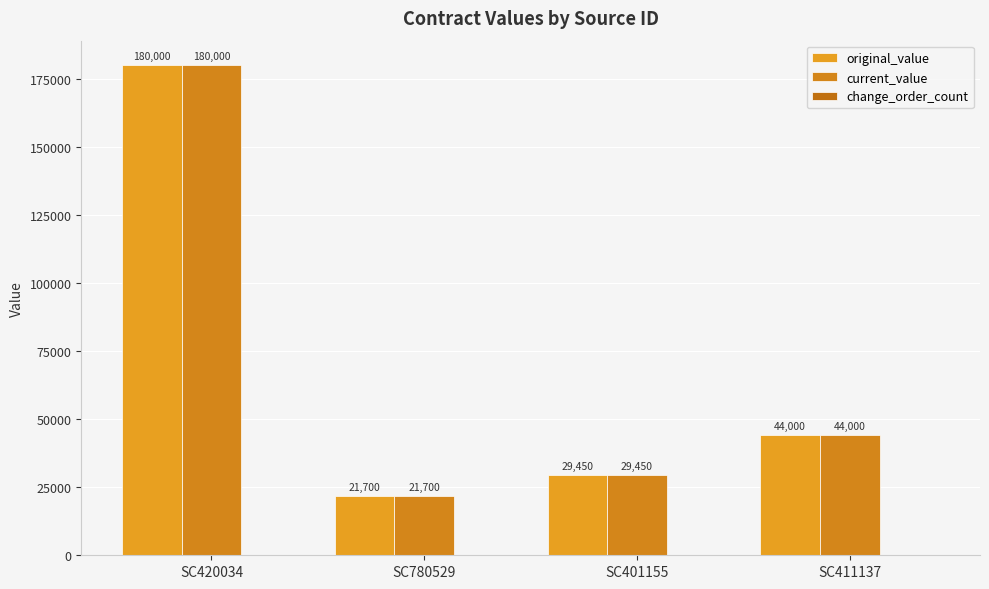

Are the bars grouped side by side (vs. stacked)?

Yes